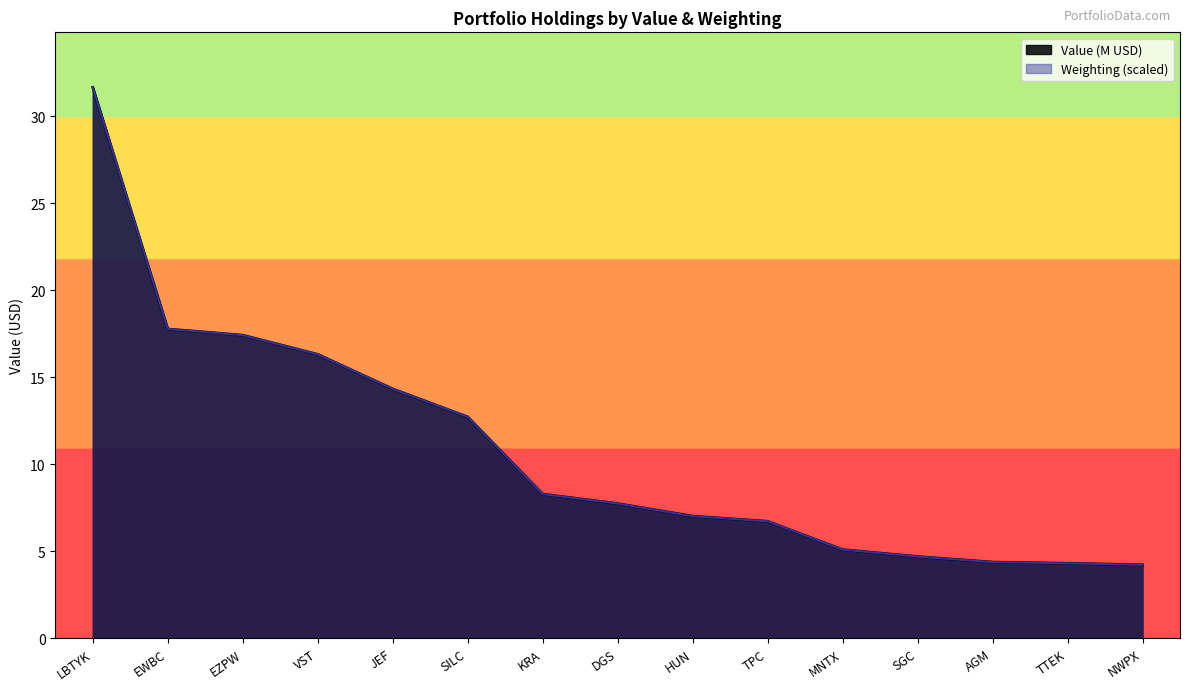

What is the total value across all series at NWPX?

8.4